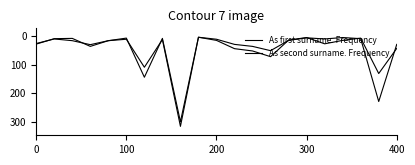

At which label is As second surname. Frequency closest to 160?

19